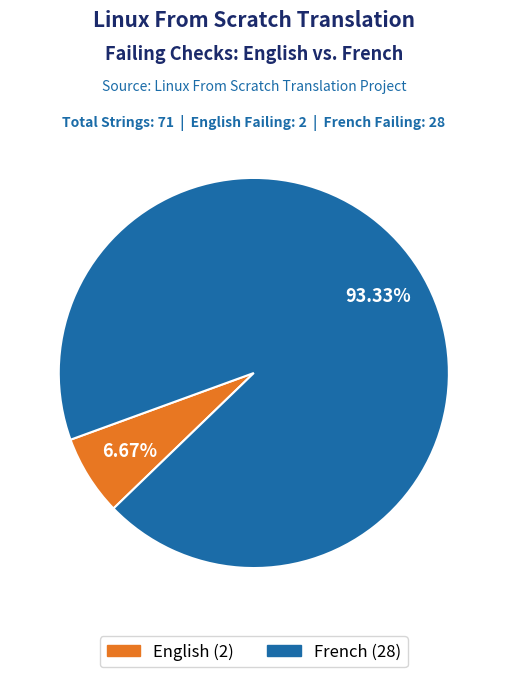

What percentage do French and English together represent?

100.0%